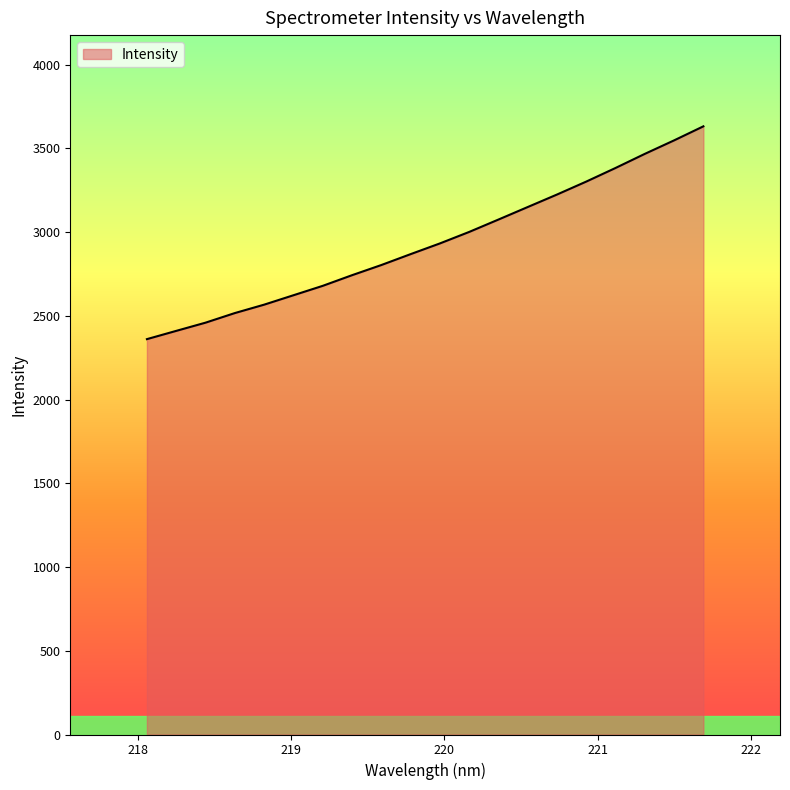

What is the minimum value shown in the chart?

2360.8